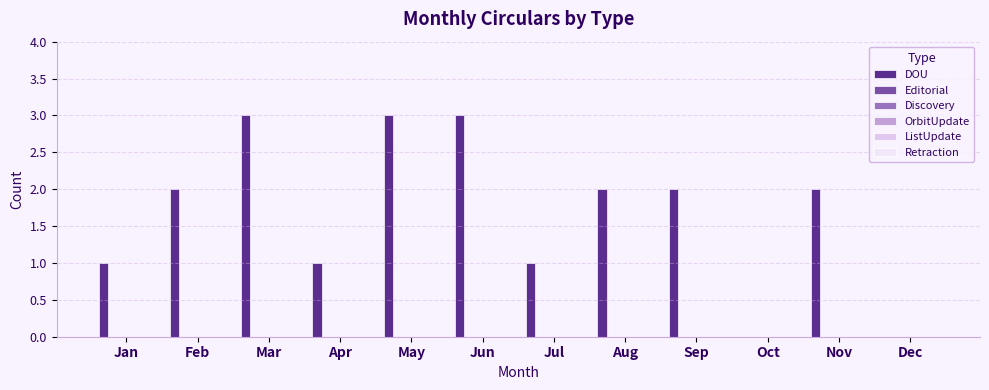

Are the bars horizontal?

No